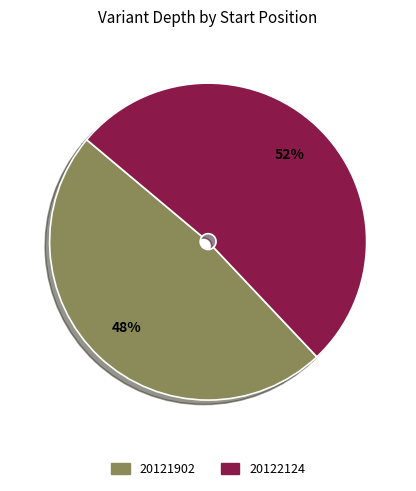

Combined, do 20121902 and 20122124 account for over 50%?

Yes